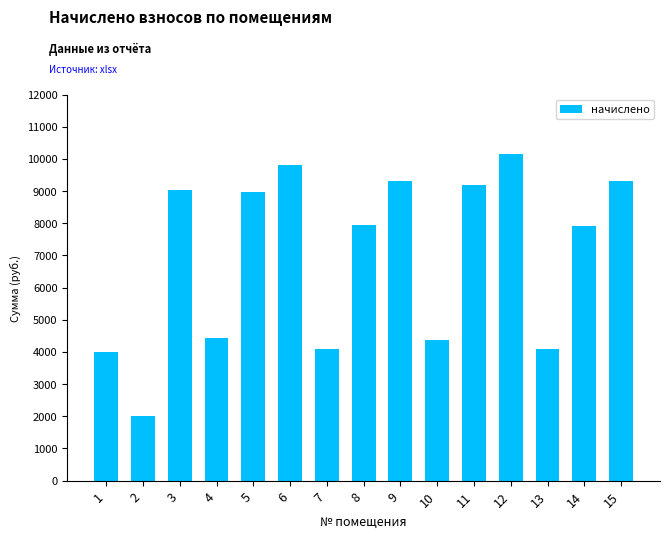

What is the sum of the values at 15 and 7?

13404.8